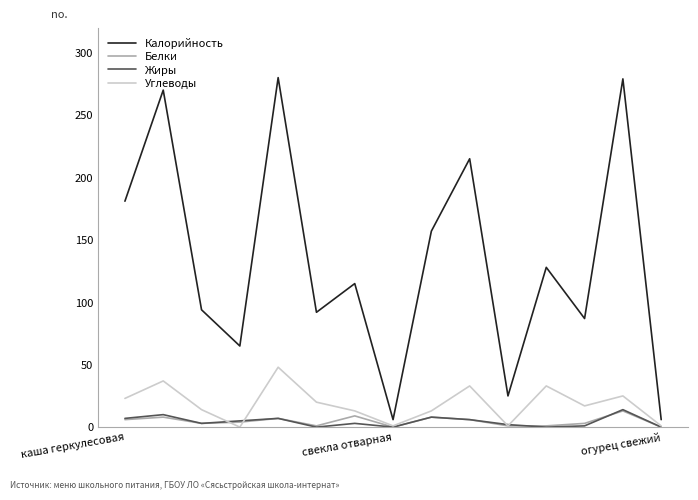

Which series has the largest range (max minus min)?

Калорийность